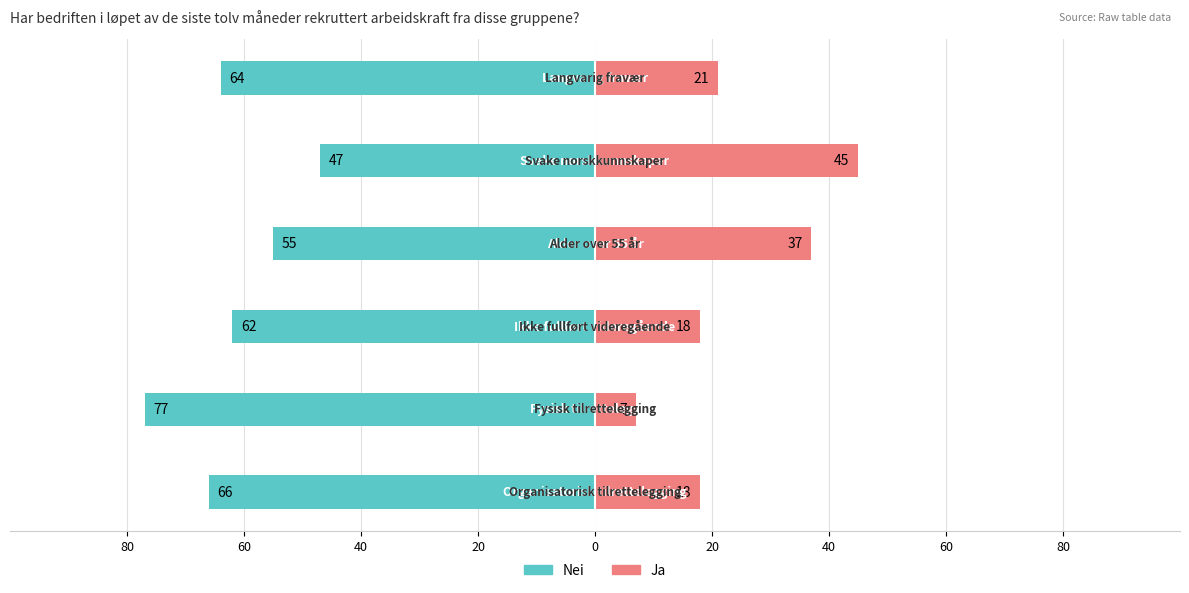

How many bars are there in total?

12